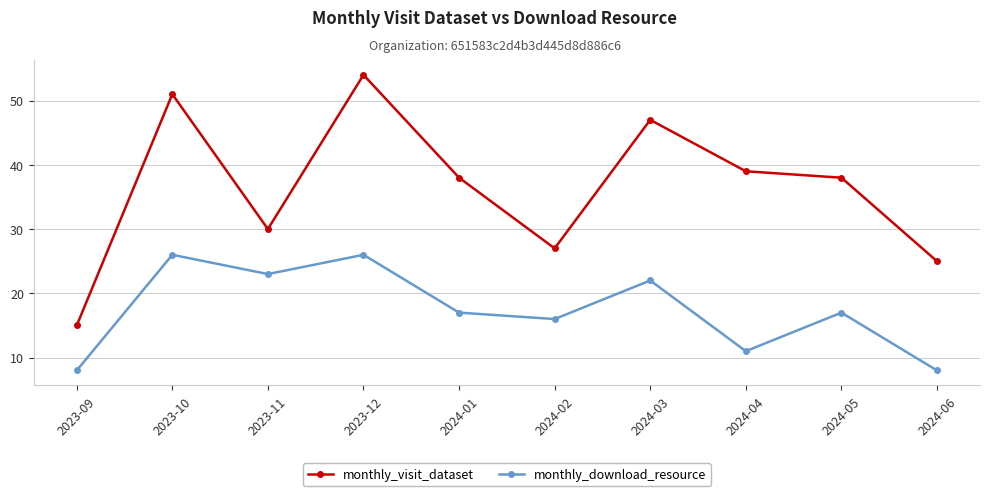

Which series has the largest total across all categories?

monthly_visit_dataset